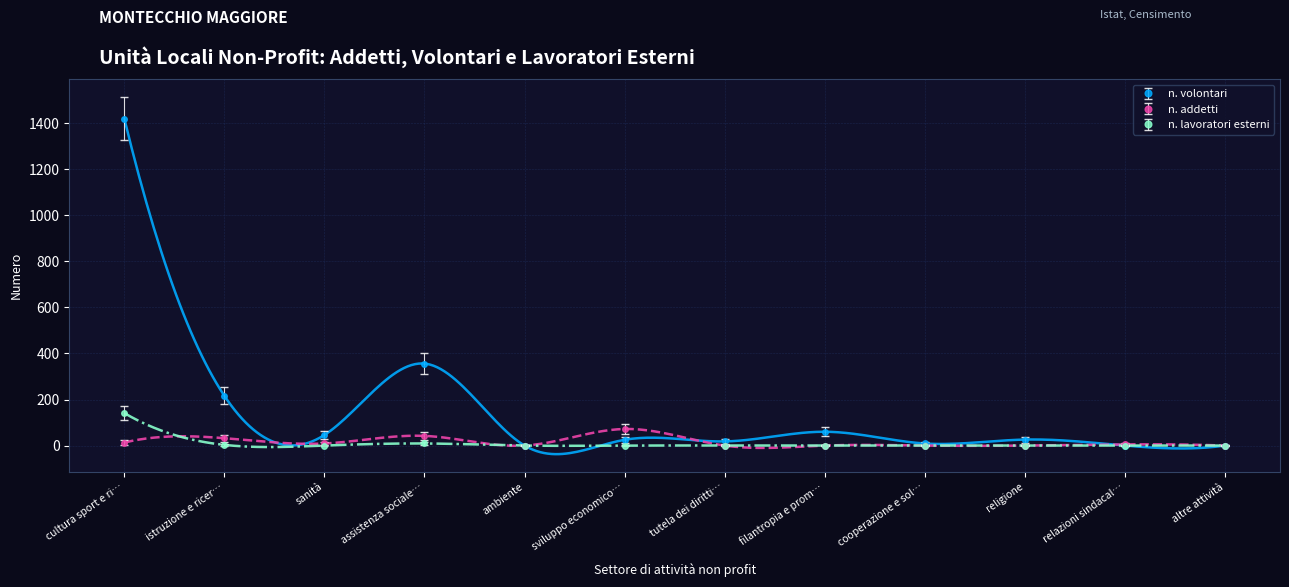

What are all the series names shown in the legend?

n. volontari, n. addetti, n. lavoratori esterni